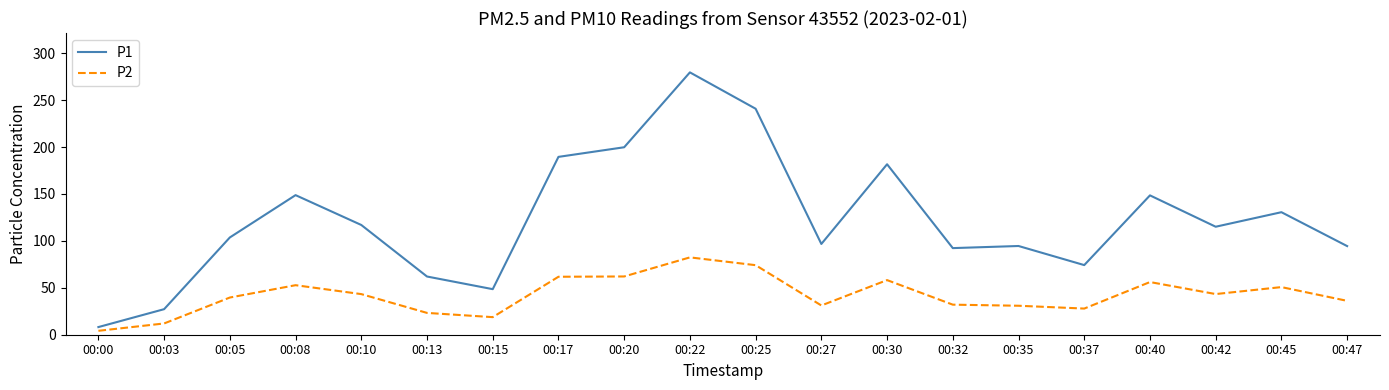

Read the P1 value at 00:20.

199.8